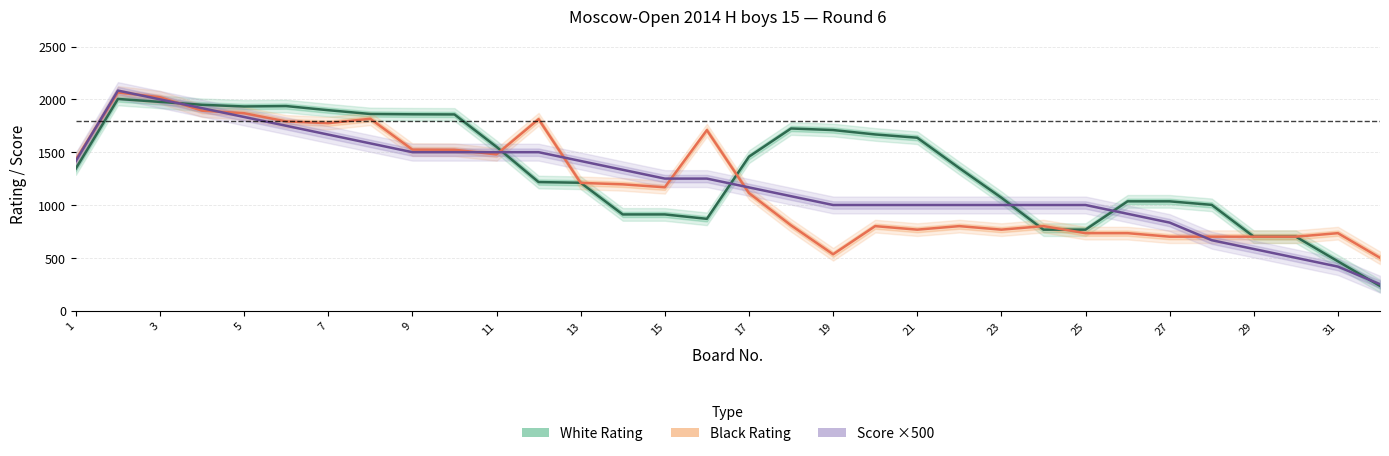

Reading left to right, what are all the values shown in this chart?

White Rating: 1345.3	2004.0	1976.3	1948.7	1933.0	1936.7	1897.7	1861.7	1858.7	1857.3	1550.3	1217.0	1210.7	910.7	910.7	869.0	1457.3	1724.3	1709.7	1668.0	1637.0	1349.3	1069.3	766.7	766.7	1034.7	1034.7	1001.3	700.0	700.0	466.7	233.3
Black Rating: 1430.0	2065.7	2020.0	1893.3	1869.0	1791.3	1774.7	1816.3	1524.3	1523.0	1479.0	1812.7	1209.3	1195.7	1167.7	1708.7	1113.3	807.7	533.3	800.0	766.7	800.0	766.7	800.0	733.3	733.3	700.0	700.0	700.0	700.0	733.3	500.0
Score ×500: 1416.7	2083.3	2000.0	1916.7	1833.3	1750.0	1666.7	1583.3	1500.0	1500.0	1500.0	1500.0	1416.7	1333.3	1250.0	1250.0	1166.7	1083.3	1000.0	1000.0	1000.0	1000.0	1000.0	1000.0	1000.0	916.7	833.3	666.7	583.3	500.0	416.7	250.0